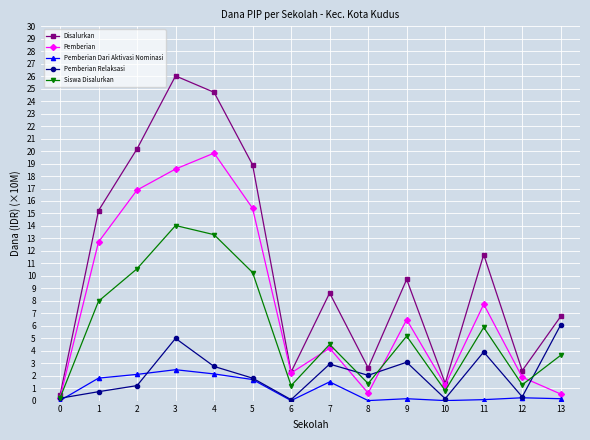

What is the value of the Pemberian point at the 5th from the left?

19.8